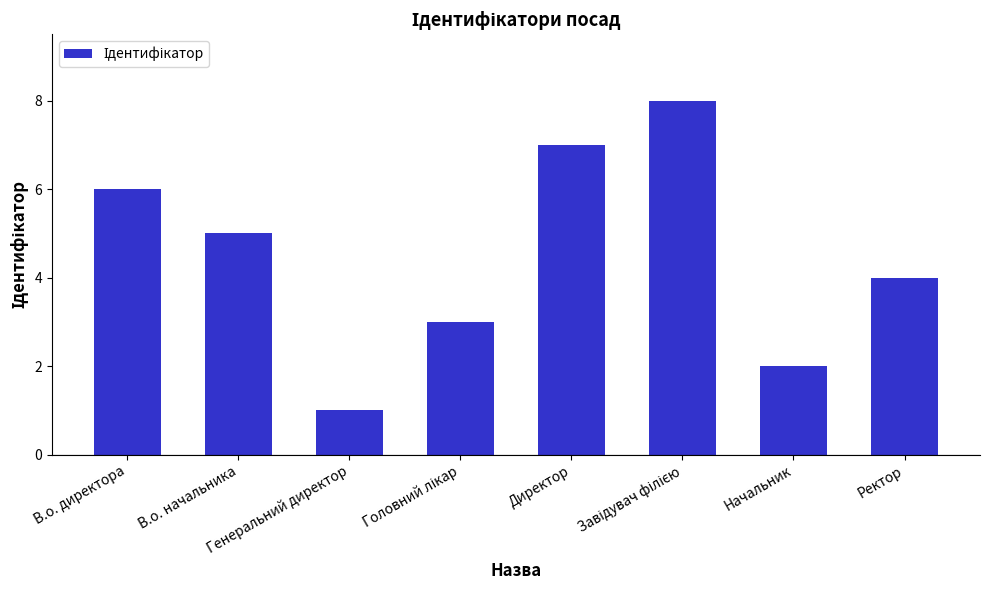

How many data points are less than 5?

4